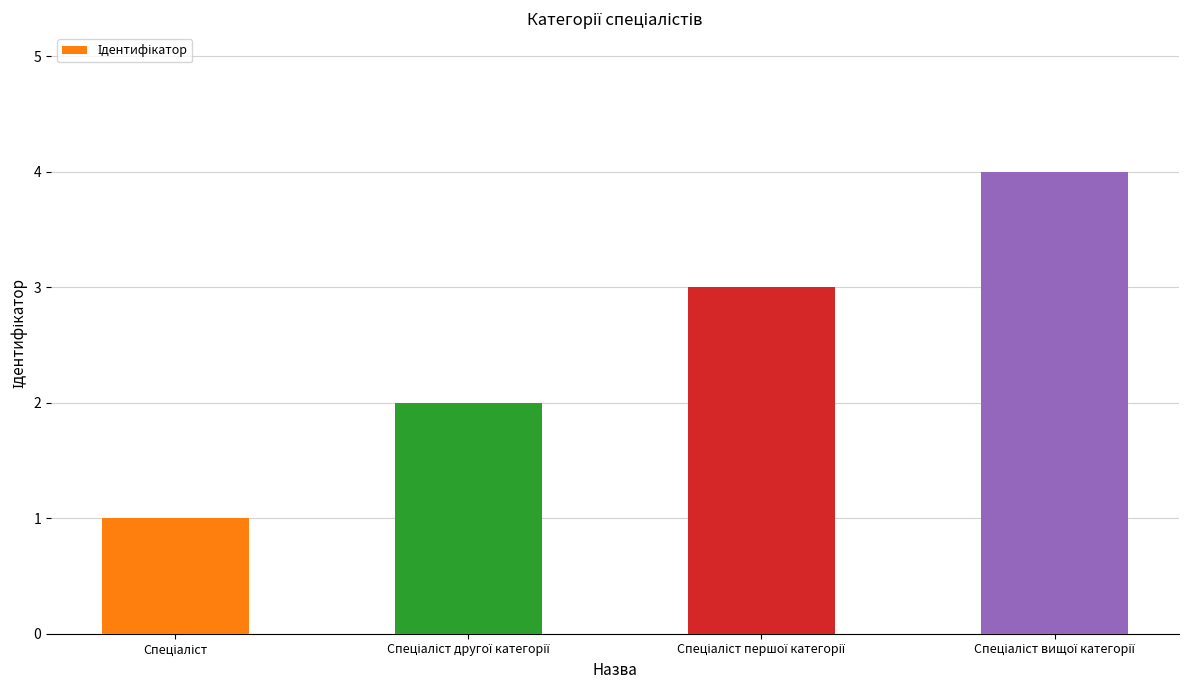

How many data points does each series have?

4